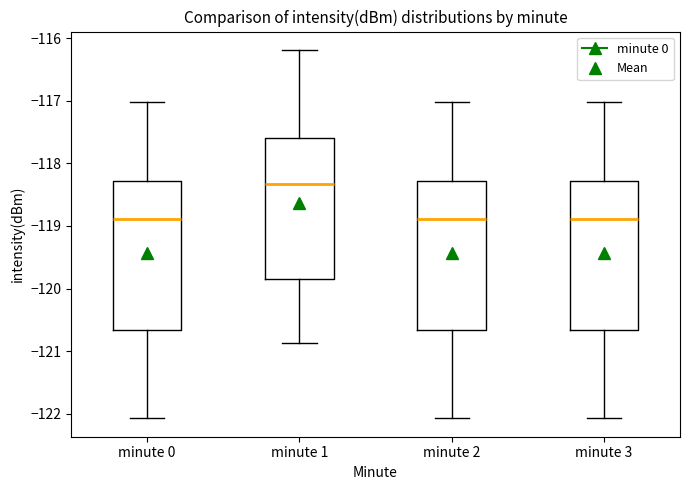

Reading left to right, transcribe this box plot: for each box, give where its median line is, the range the box spans, and where its two whiskers end, as read against the y-axis. The values are not printed on the chart, so give them approximately, as read against the axis.

minute 0: median -118.9, box -120.7 to -118.3, whiskers -122.1 to -117.0
minute 1: median -118.3, box -119.9 to -117.6, whiskers -120.9 to -116.2
minute 2: median -118.9, box -120.7 to -118.3, whiskers -122.1 to -117.0
minute 3: median -118.9, box -120.7 to -118.3, whiskers -122.1 to -117.0